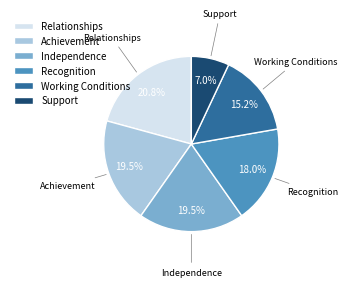

Which category has the biggest portion of the pie?

Relationships